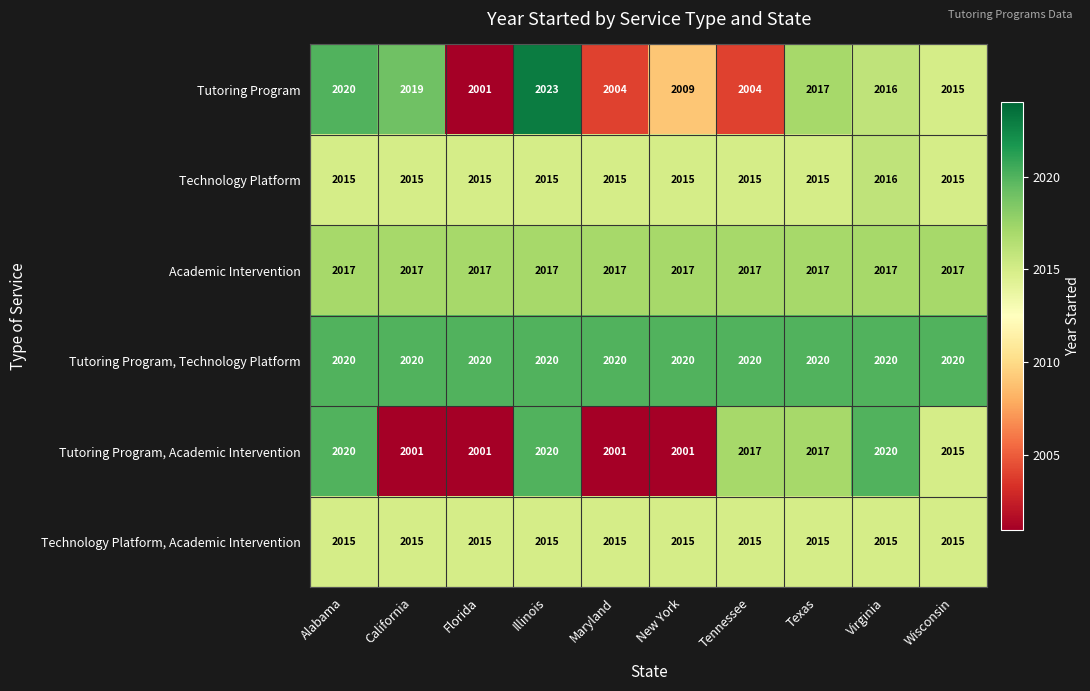

True or false: Tutoring Program, Academic Intervention has a value of 2001 at Florida.

True